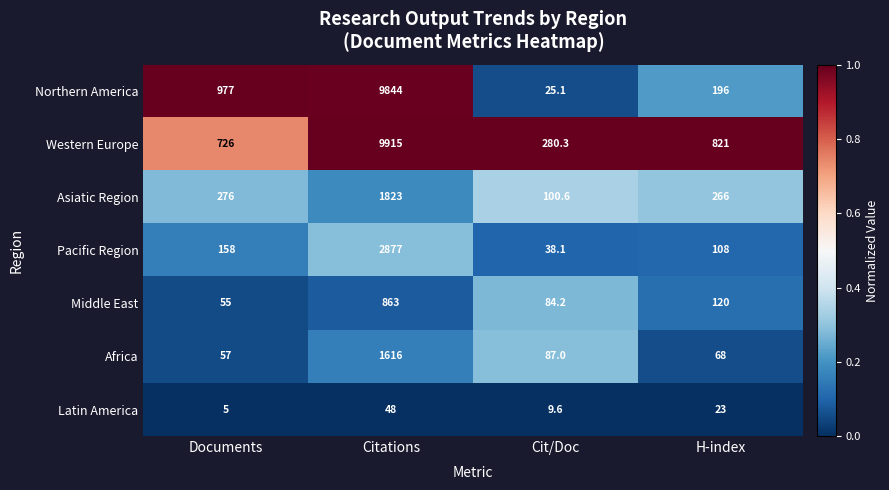

List the series in order of their peak value, lowest first.

Latin America, Middle East, Africa, Asiatic Region, Pacific Region, Northern America, Western Europe